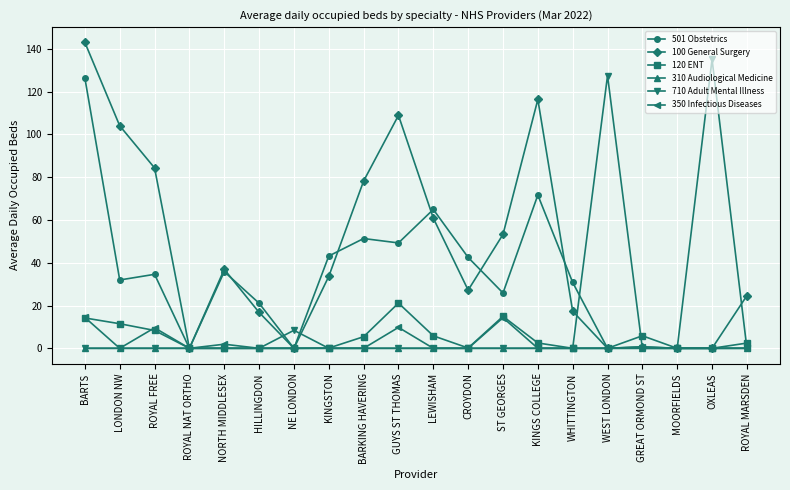

What is the difference between the second highest and minimum values in the 501 Obstetrics series?

71.6